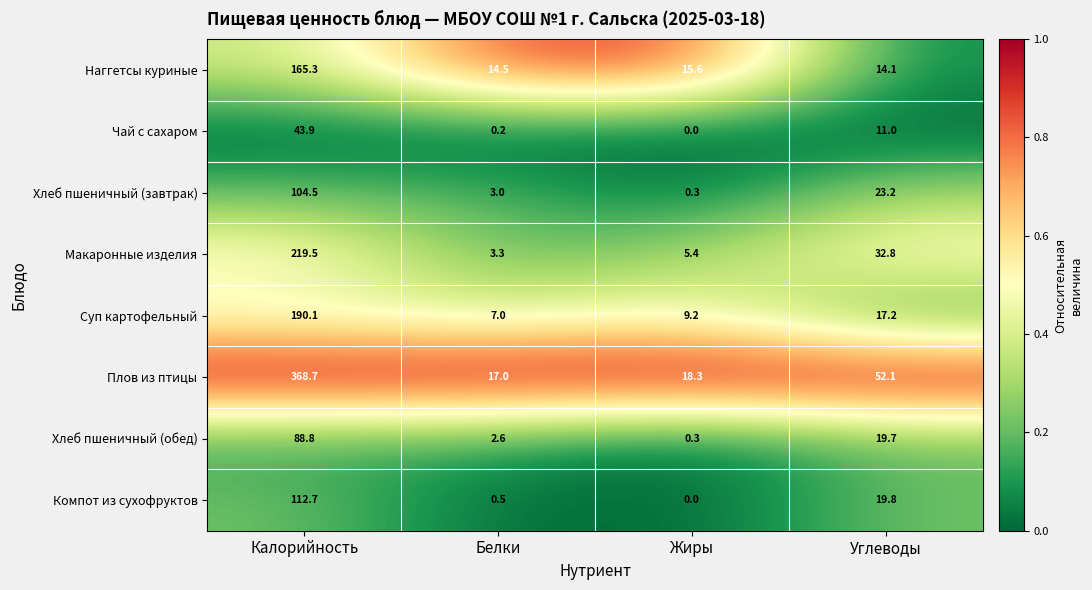

Where does the Макаронные изделия series first go above 32?

Калорийность